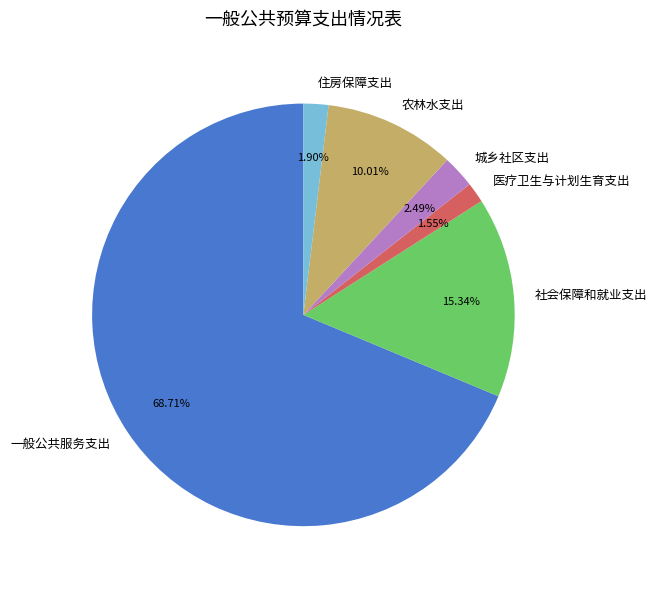

Which category has the biggest portion of the pie?

一般公共服务支出